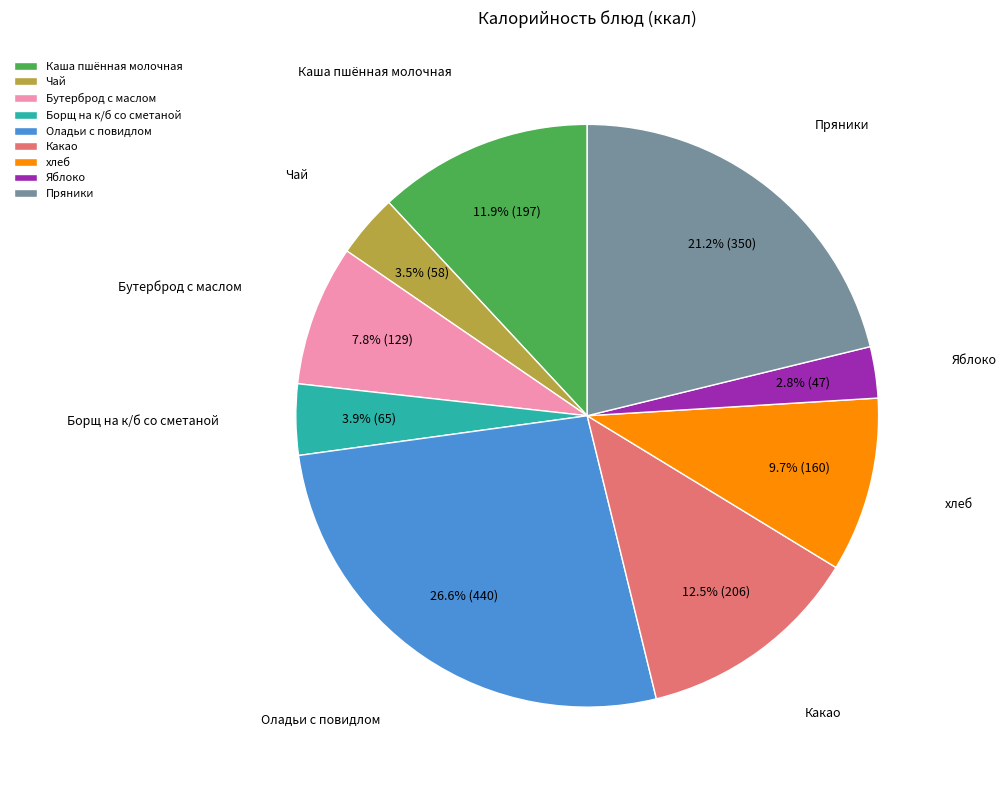

Does Яблоко represent more than half of the total?

No